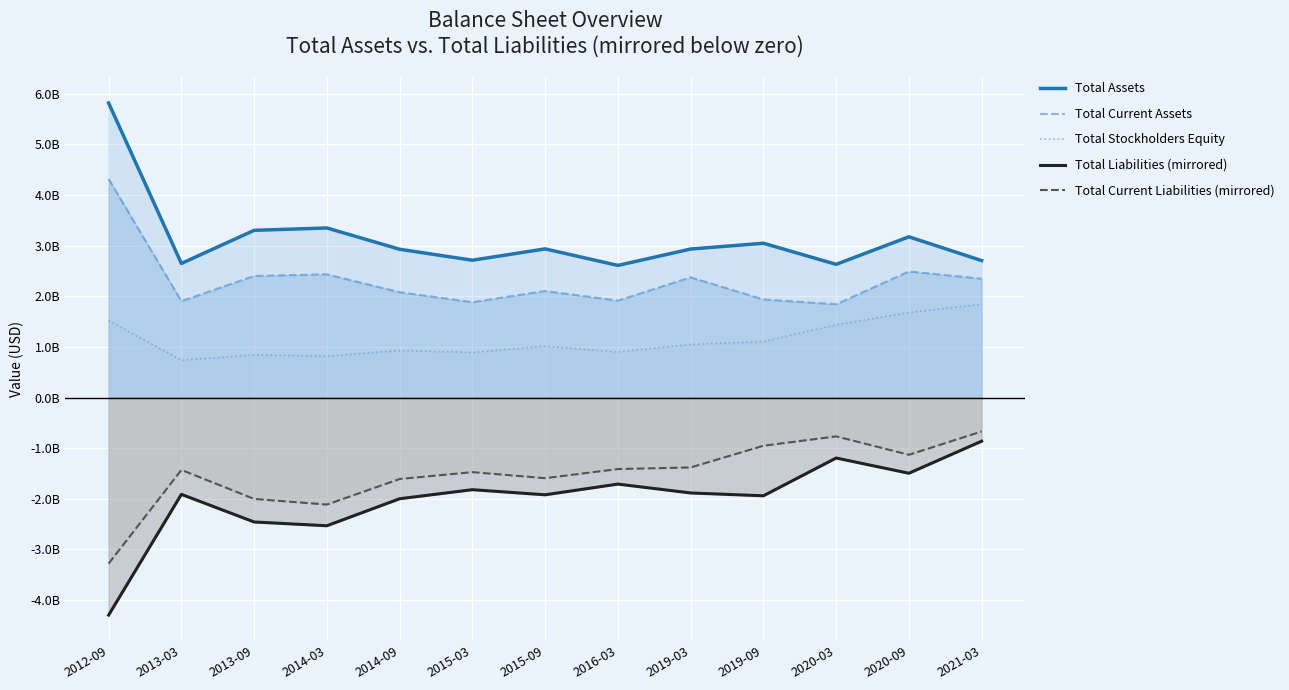

What position from the right is 2019-09?

4